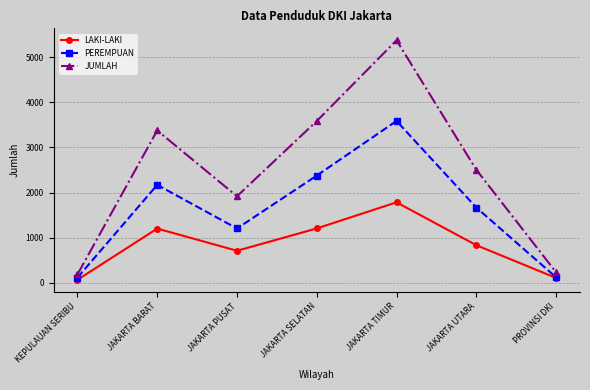

What position from the right is JAKARTA BARAT?

6